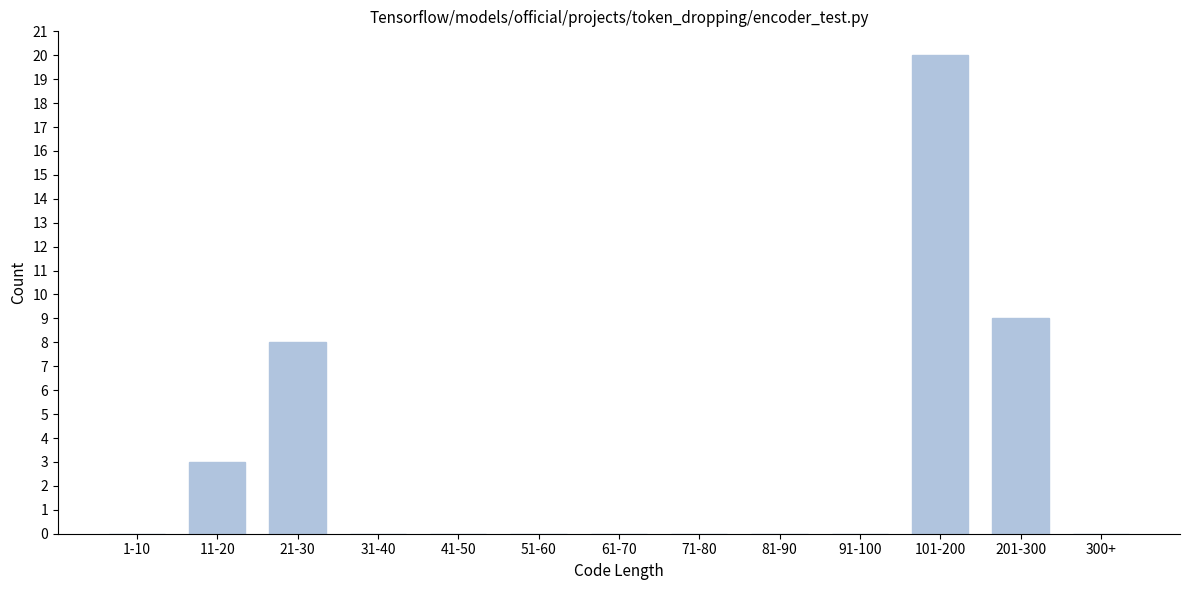

Reading left to right, transcribe all the data shown in this chart.

1-10=0	11-20=3	21-30=8	31-40=0	41-50=0	51-60=0	61-70=0	71-80=0	81-90=0	91-100=0	101-200=20	201-300=9	300+=0